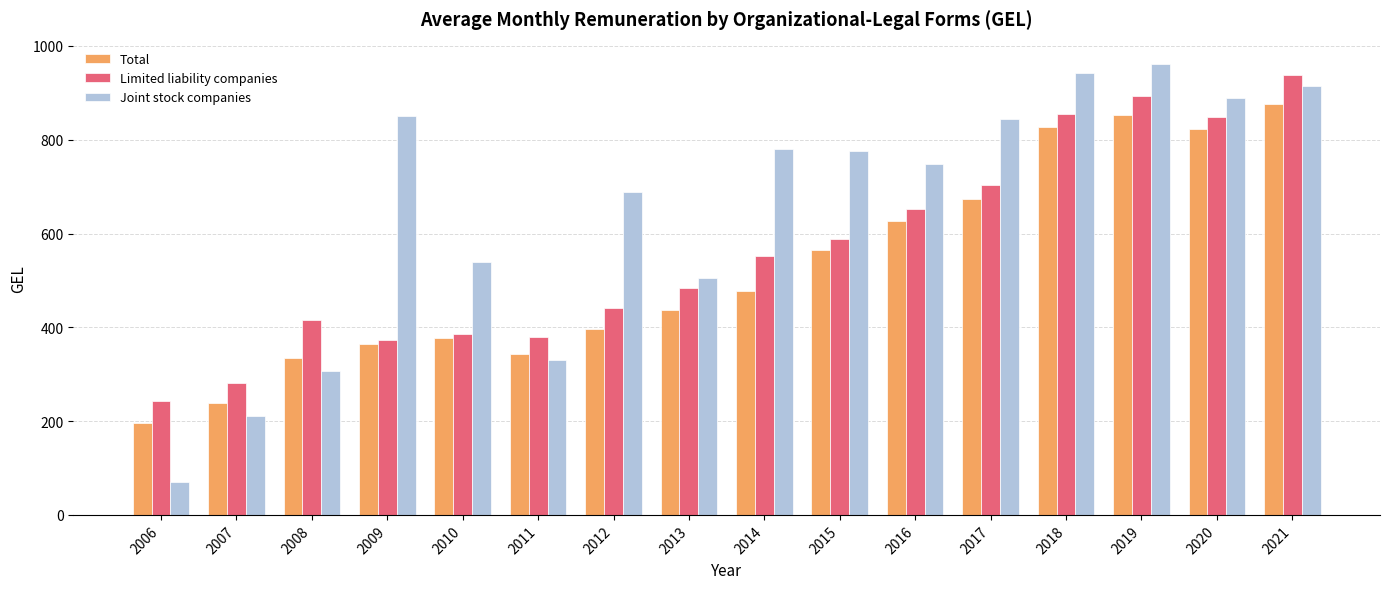

Is it true that Total equals 563.9 at 2015?

True